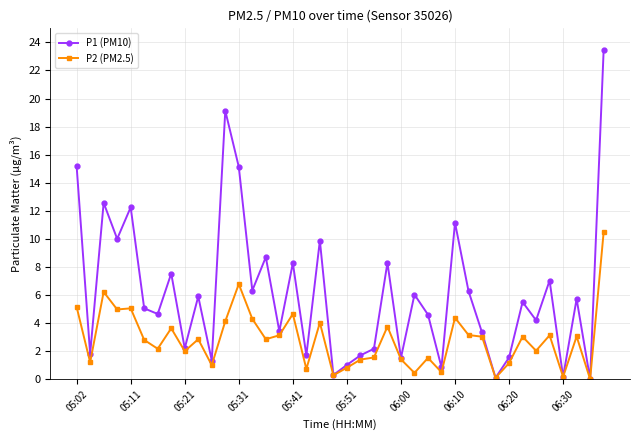

How many data points does each series have?

40